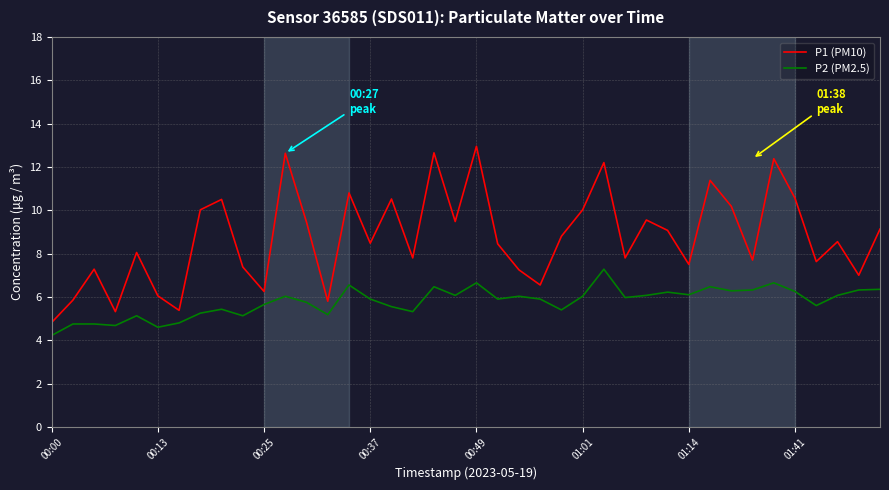

What are all the series names shown in the legend?

P1 (PM10), P2 (PM2.5)